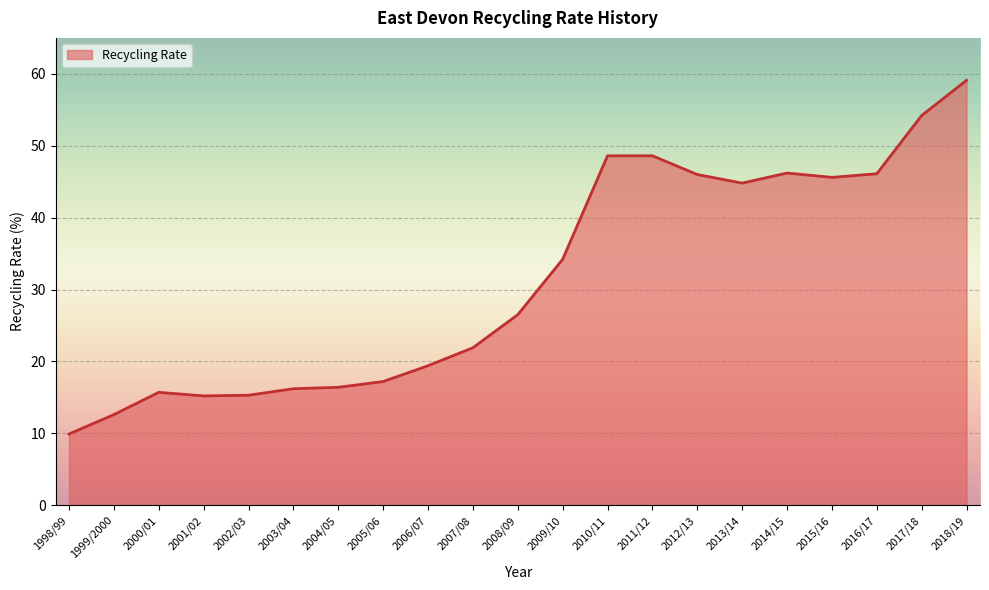

Which label corresponds to the largest value in the chart?

2018/19